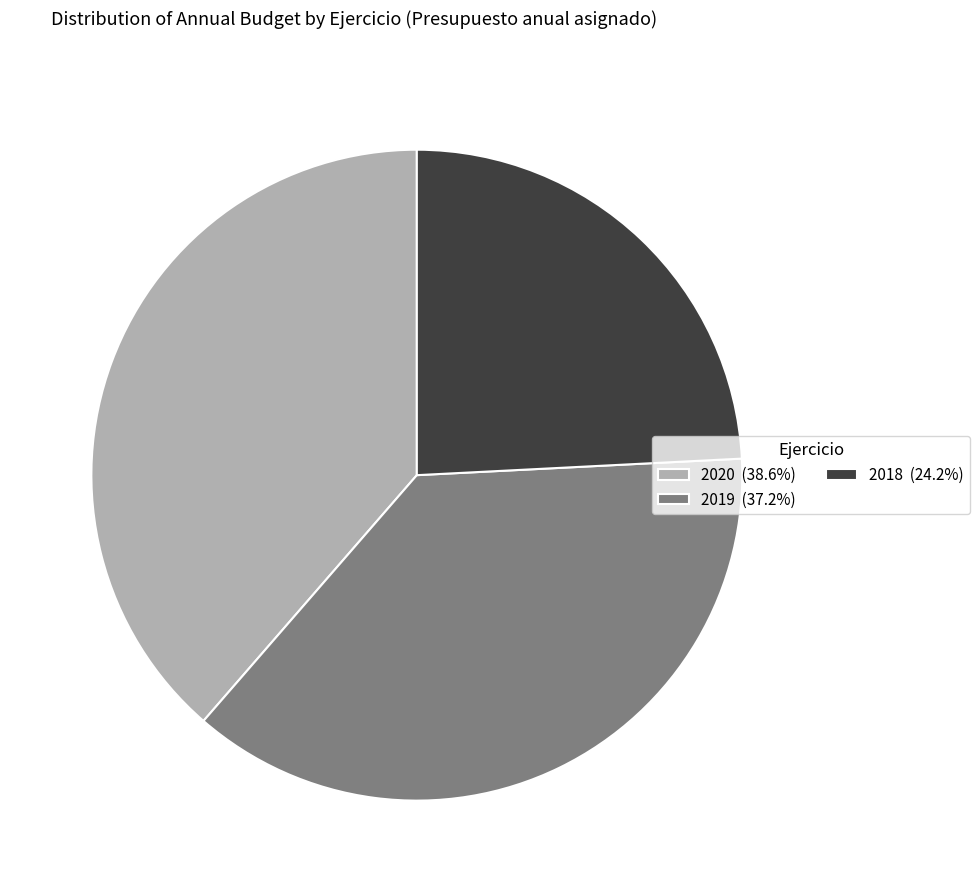

Does 2019 represent more than half of the total?

No